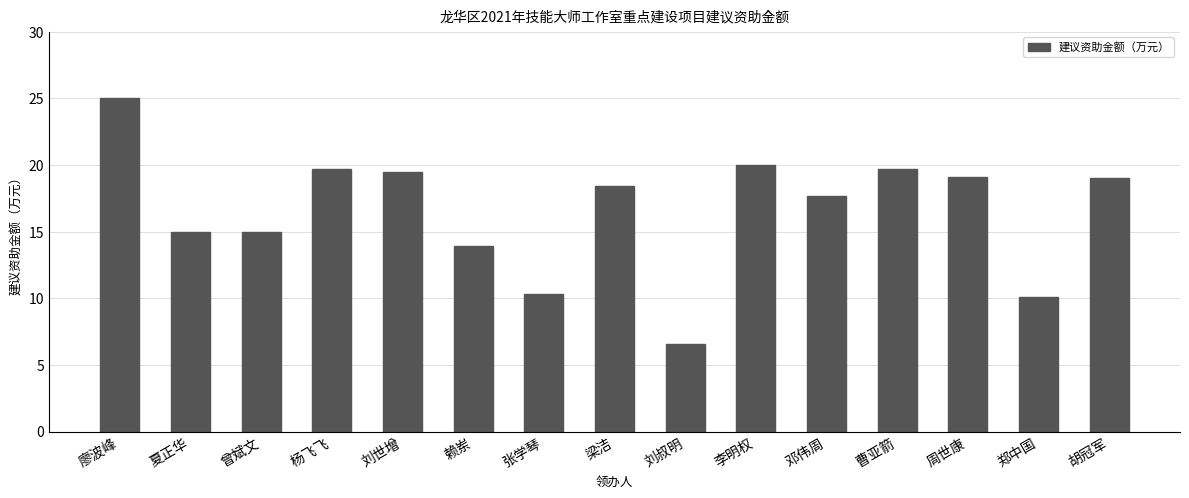

Which category has the highest value across all series?

廖波峰